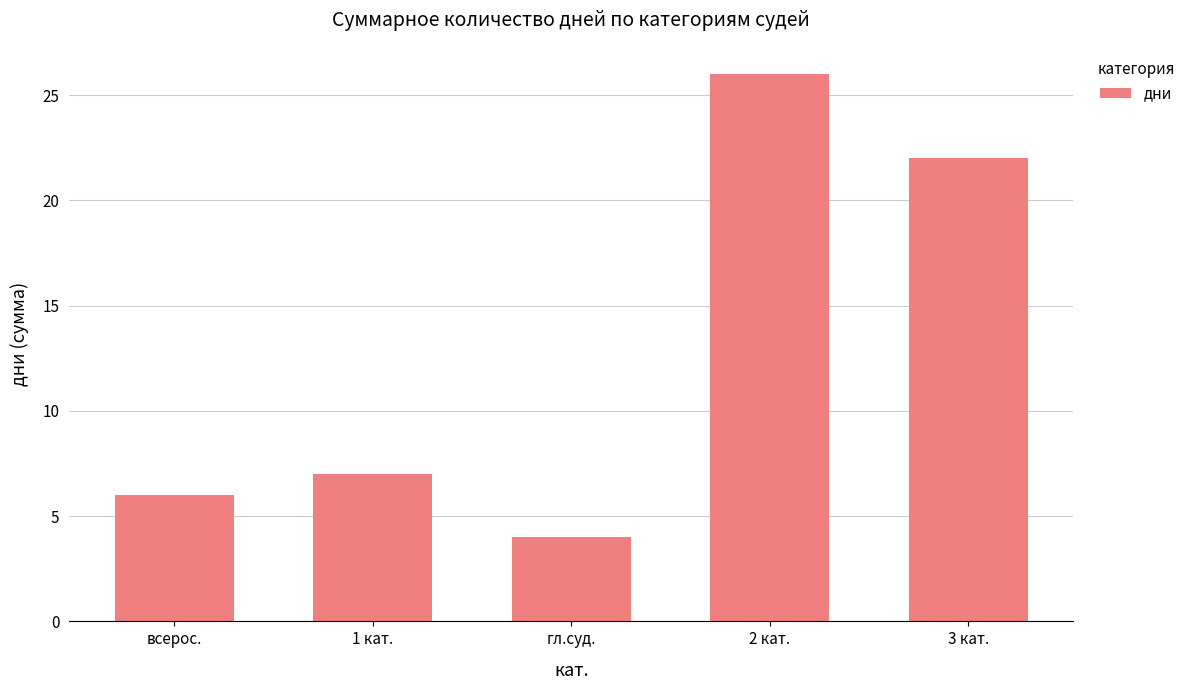

Rank the categories by value from lowest to highest.

гл.суд., всерос., 1 кат., 3 кат., 2 кат.